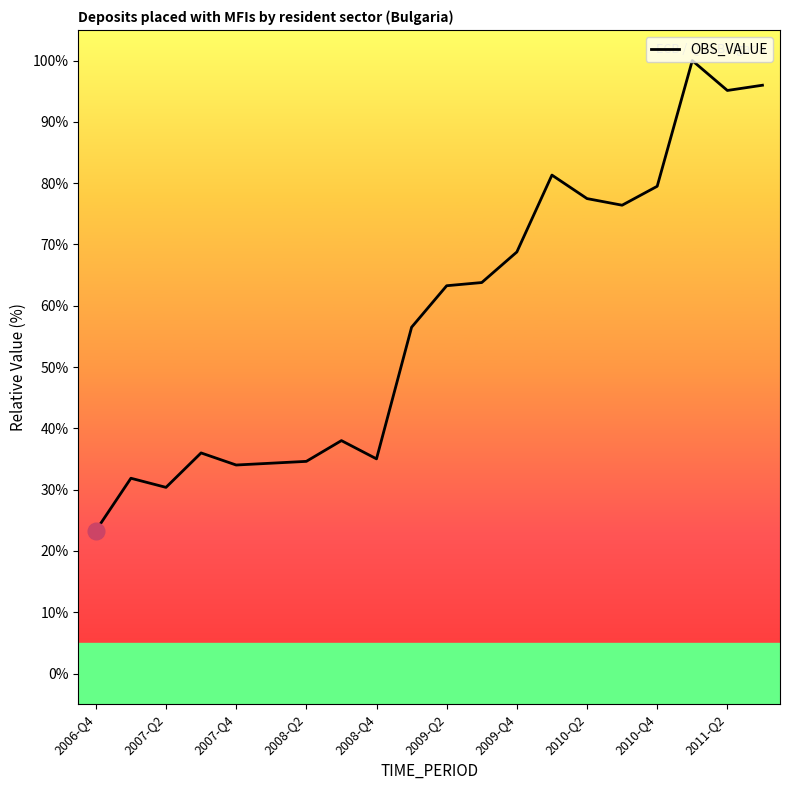

What is the maximum value shown in the chart?

100.0